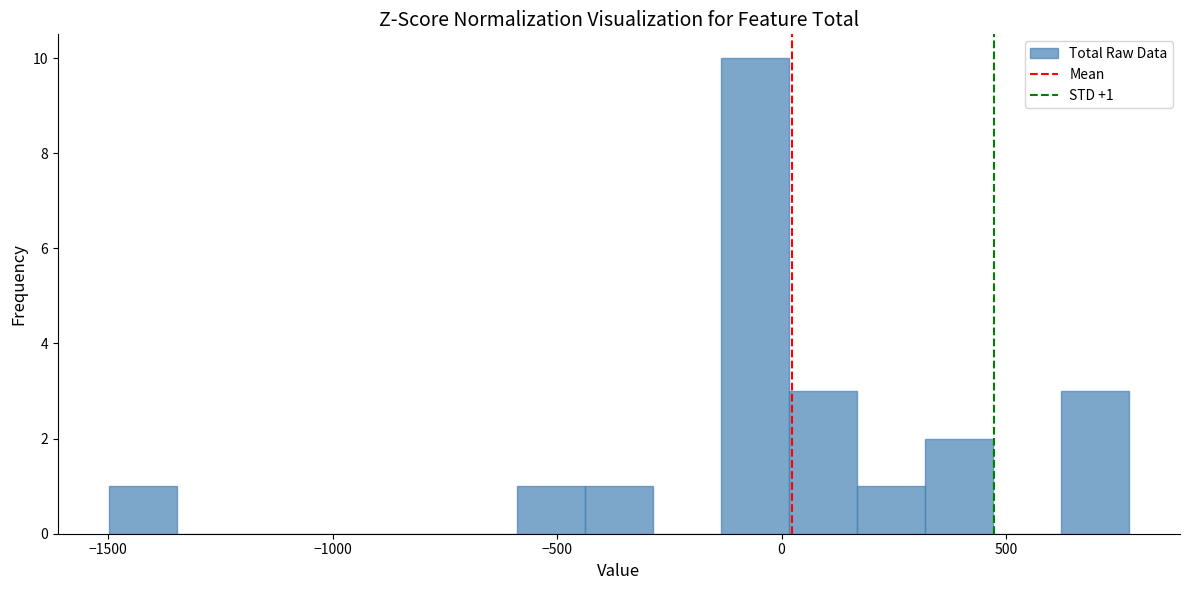

Around what value on the x-axis is the tallest bar? Give the approximate position of its centre, as read against the axis.

-50